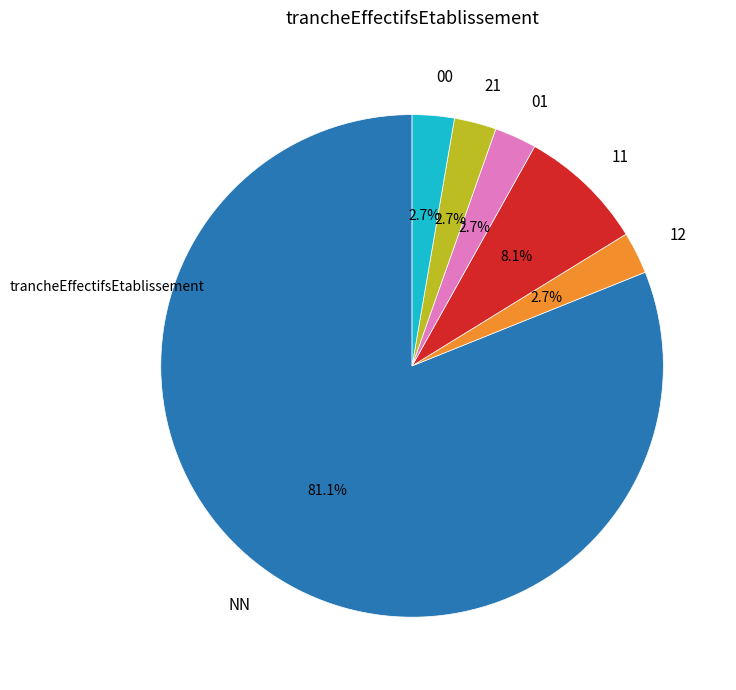

To the nearest percent, what percentage of the pie is 12?

3%